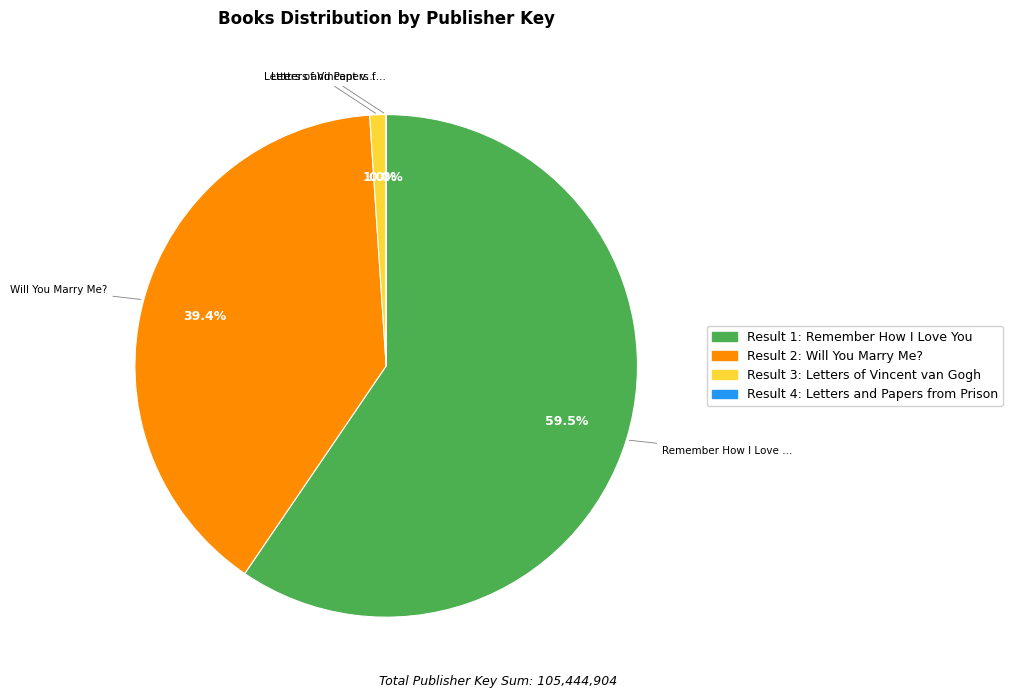

What percentage is NOT represented by Result 2: Will You Marry Me??

60.6%